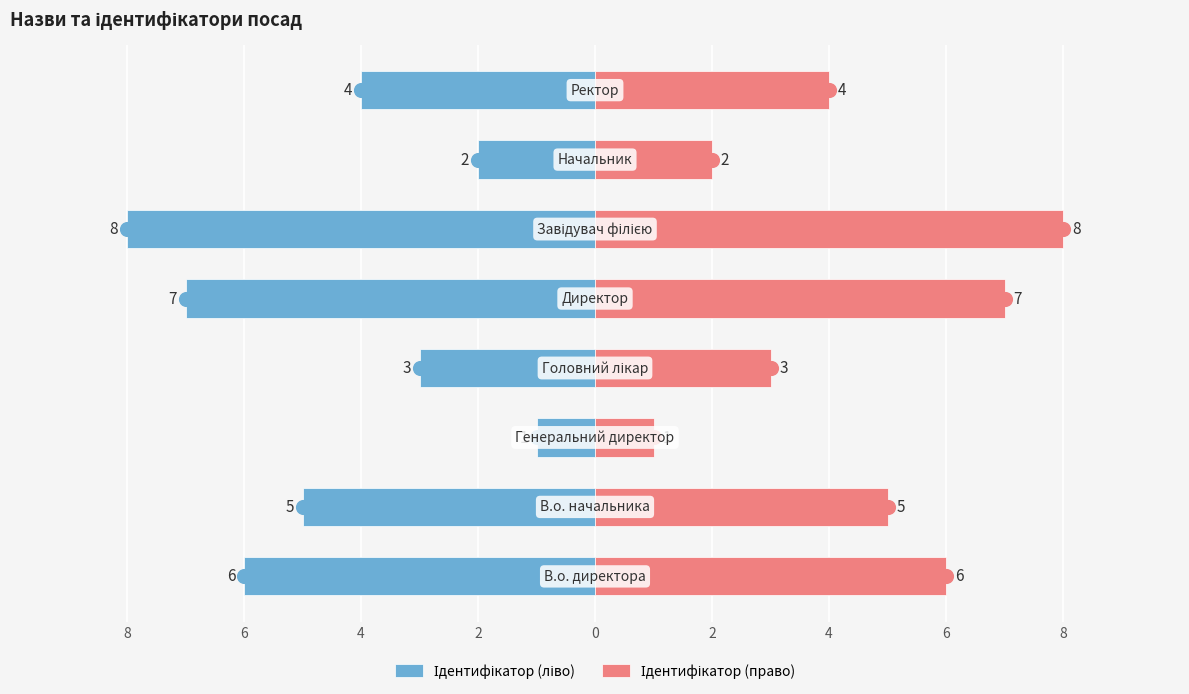

The Ідентифікатор (ліво) series shows 0 at 4. True or false?

False